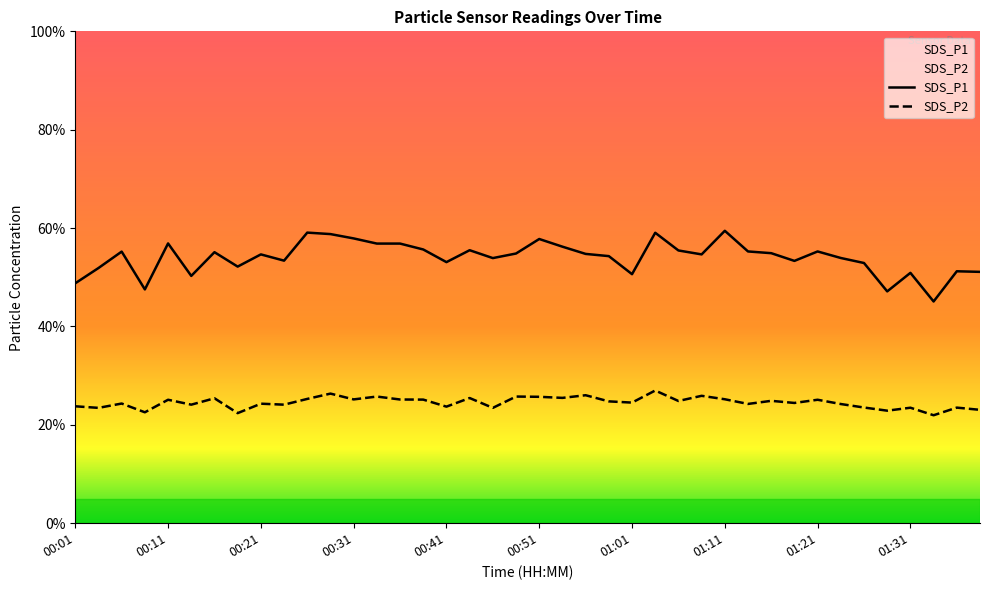

What is the difference between the SDS_P1 values at 01:26 and 01:09?

1.8